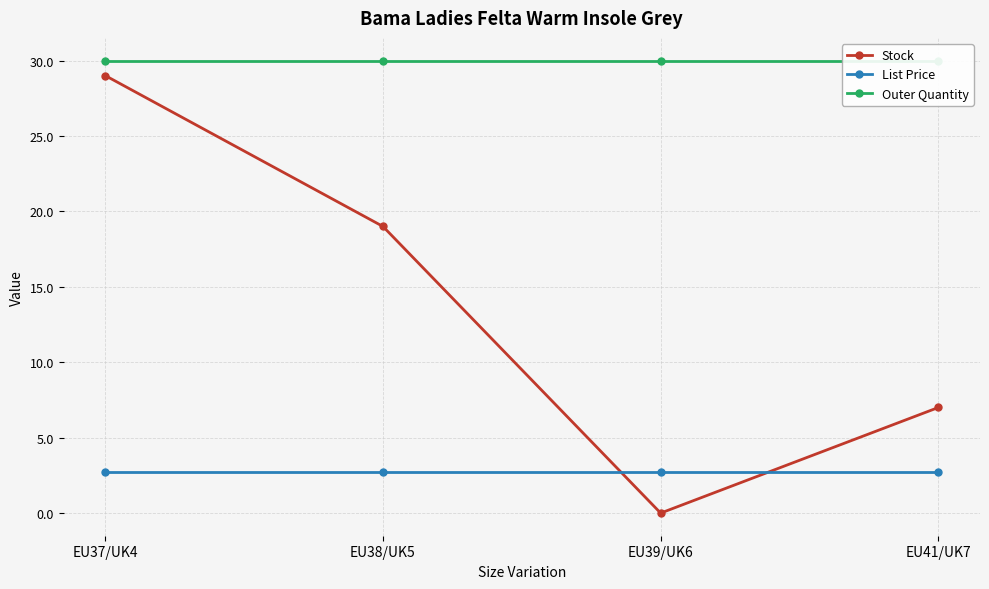

What is the sum of the Stock values at EU41/UK7 and EU38/UK5?

26.0